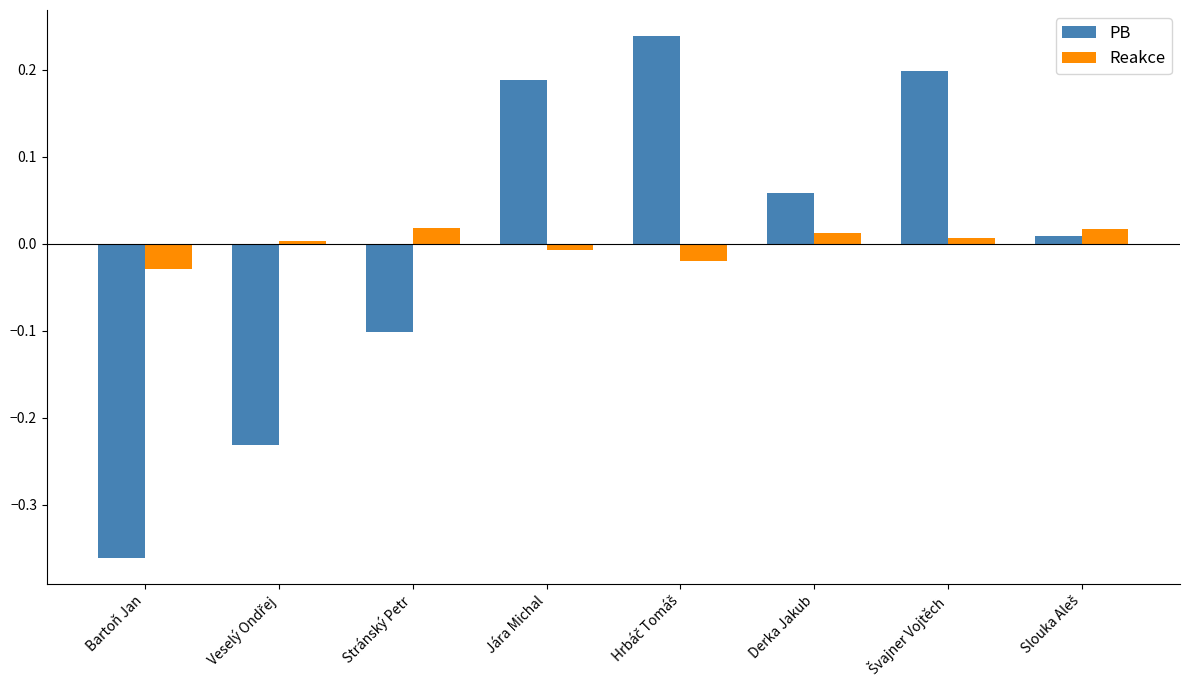

At which label does PB reach its minimum?

Bartoň Jan